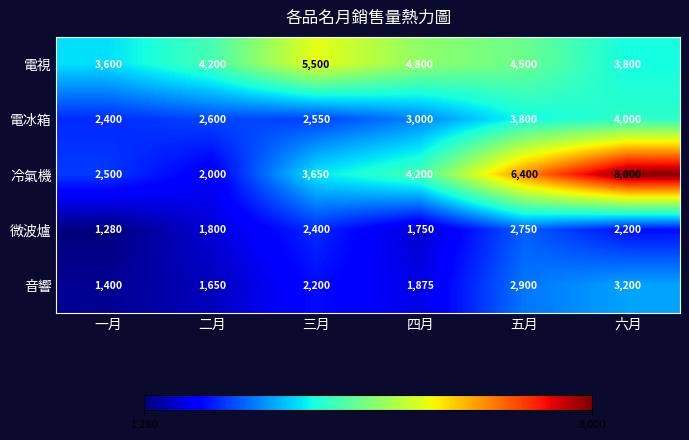

At which label does 電視 reach its peak?

三月